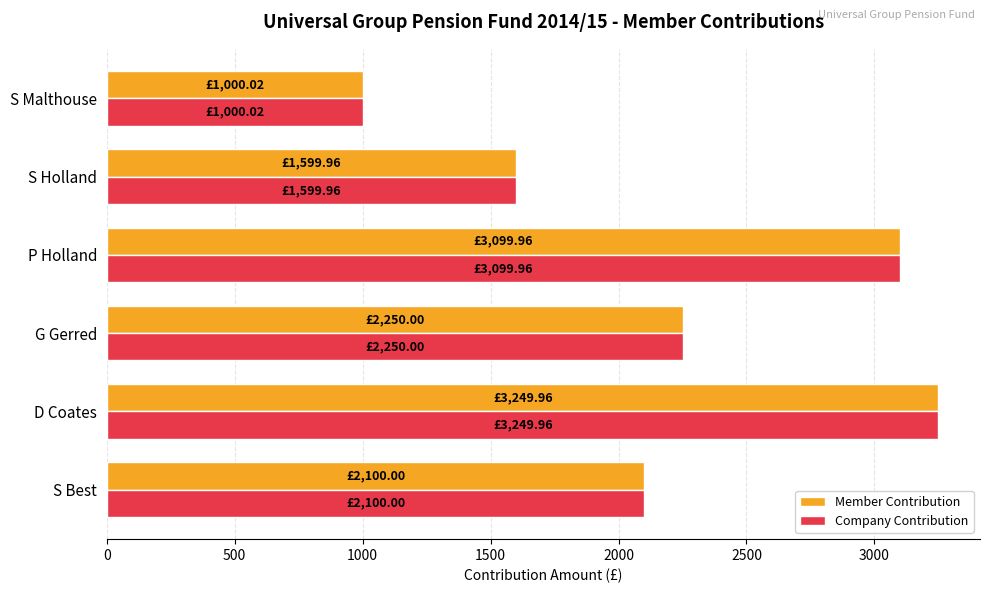

At which label does Member Contribution reach its minimum?

S Malthouse